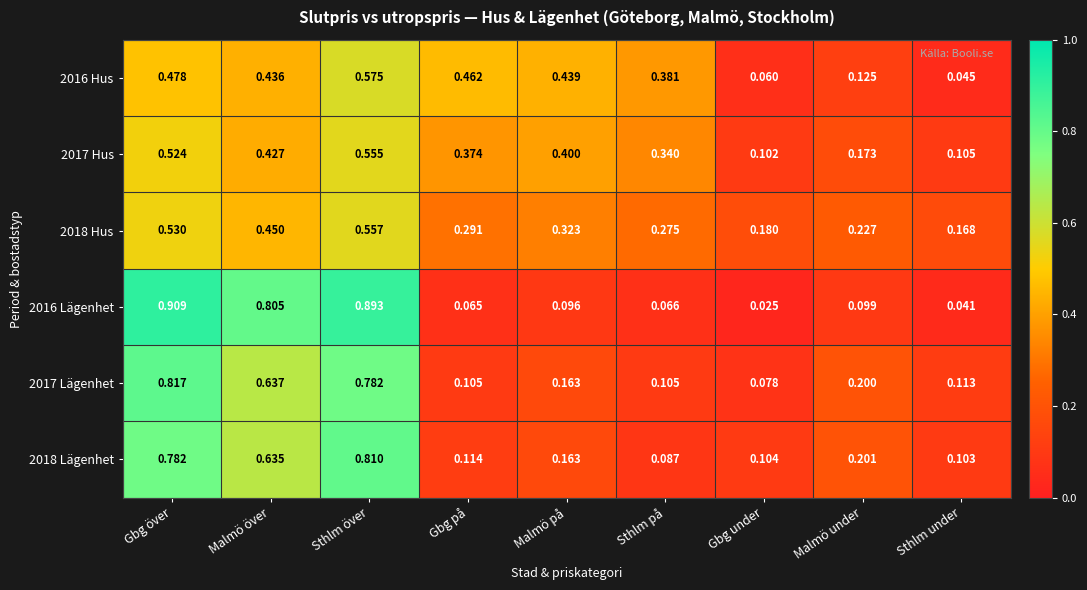

Which label corresponds to the largest value in the chart?

Gbg över